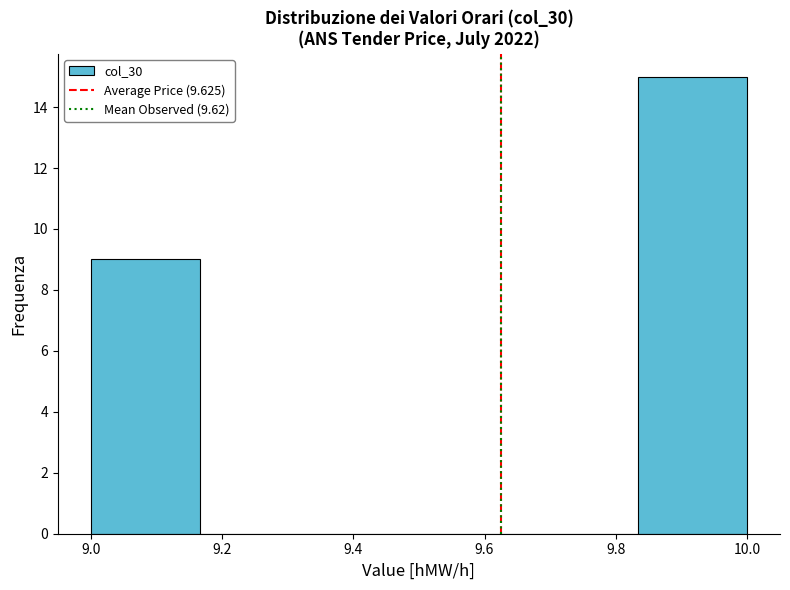

Reading left to right, transcribe this chart: for each bar, give the range it covers on the x-axis and its height. Neither the bar edges nor the heights are printed on the chart, so give them approximately, as read against the axes.

9.00 to 9.16: 9
9.16 to 9.34: 0
9.34 to 9.50: 0
9.50 to 9.66: 0
9.66 to 9.84: 0
9.84 to 10.00: 15